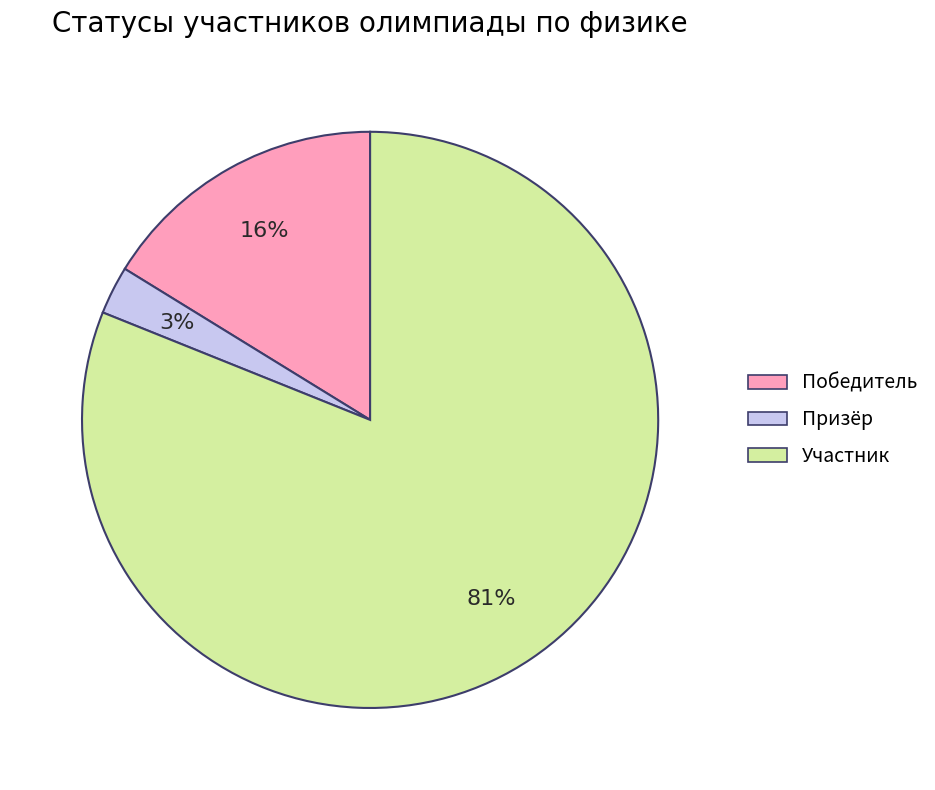

How many slices are in this pie chart?

3